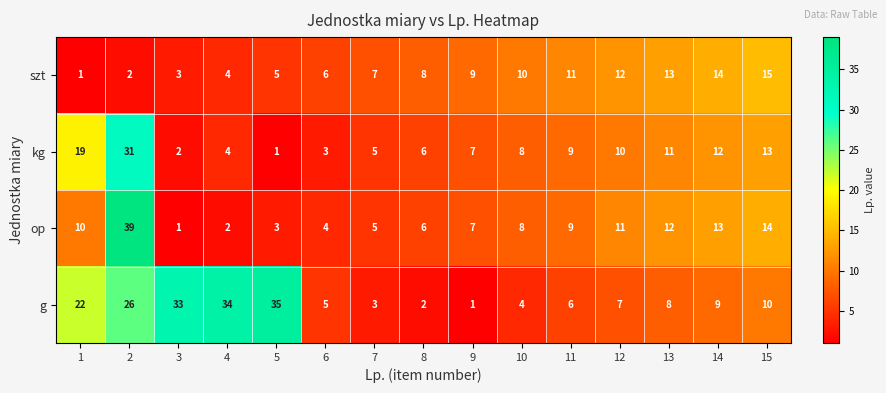

At which category is the sum across all series the highest?

2